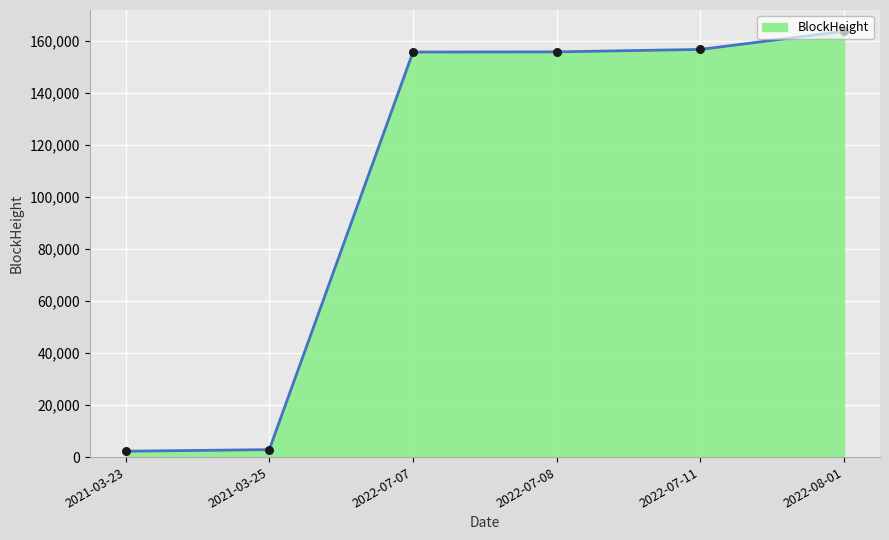

Which has a higher value, 2021-03-25 or 2022-07-11?

2022-07-11